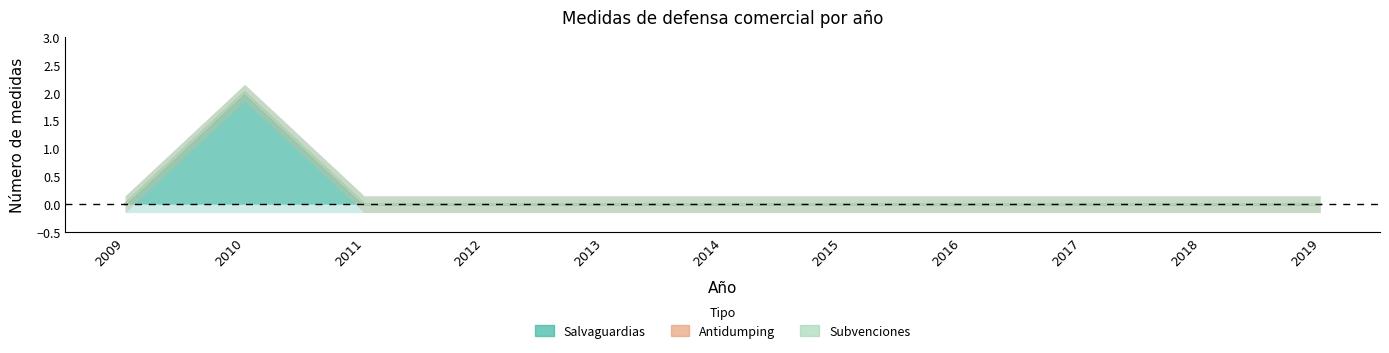

The Salvaguardias series shows 0 at 2016. True or false?

True